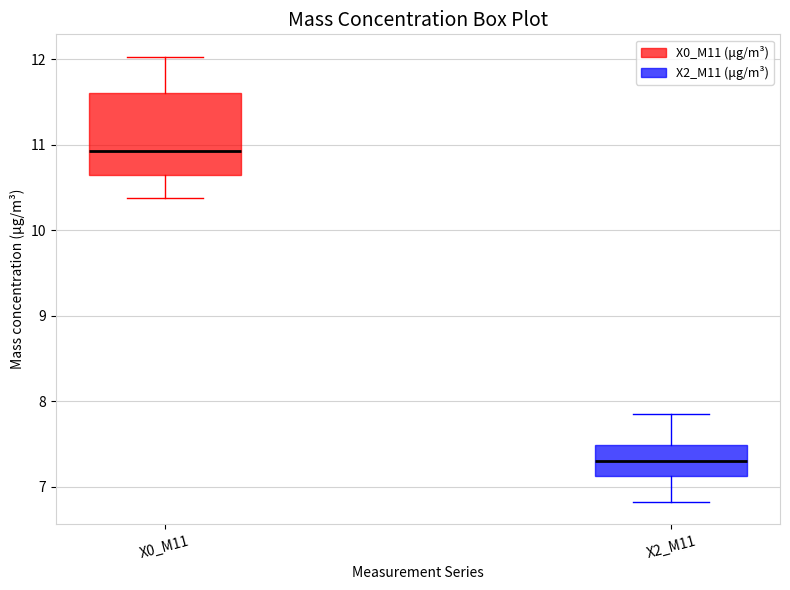

Reading left to right, read every box against the y-axis: the position of its median line, the range the box covers, and the ends of its whiskers. The values are not printed on the chart, so give them approximately, as read against the axis.

X0_M11: median 10.9, box 10.6 to 11.6, whiskers 10.4 to 12.0
X2_M11: median 7.3, box 7.1 to 7.5, whiskers 6.8 to 7.9